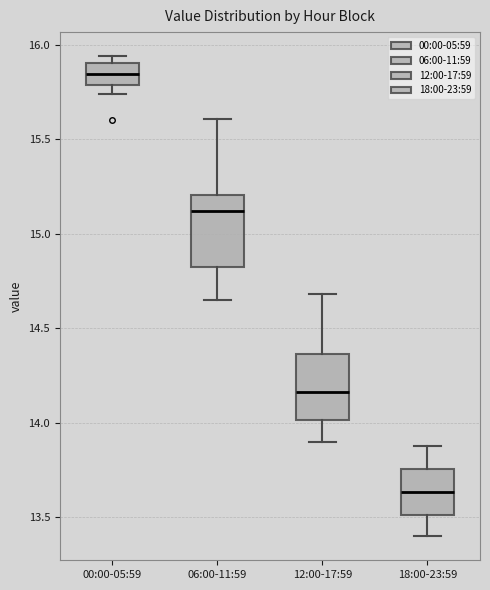

Reading left to right, read every box against the y-axis: the position of its median line, the range the box covers, and the ends of its whiskers. The values are not printed on the chart, so give them approximately, as read against the axis.

00:00-05:59: median 15.85, box 15.80 to 15.90, whiskers 15.75 to 15.95
06:00-11:59: median 15.10, box 14.80 to 15.20, whiskers 14.65 to 15.60
12:00-17:59: median 14.15, box 14.00 to 14.35, whiskers 13.90 to 14.70
18:00-23:59: median 13.65, box 13.50 to 13.75, whiskers 13.40 to 13.90